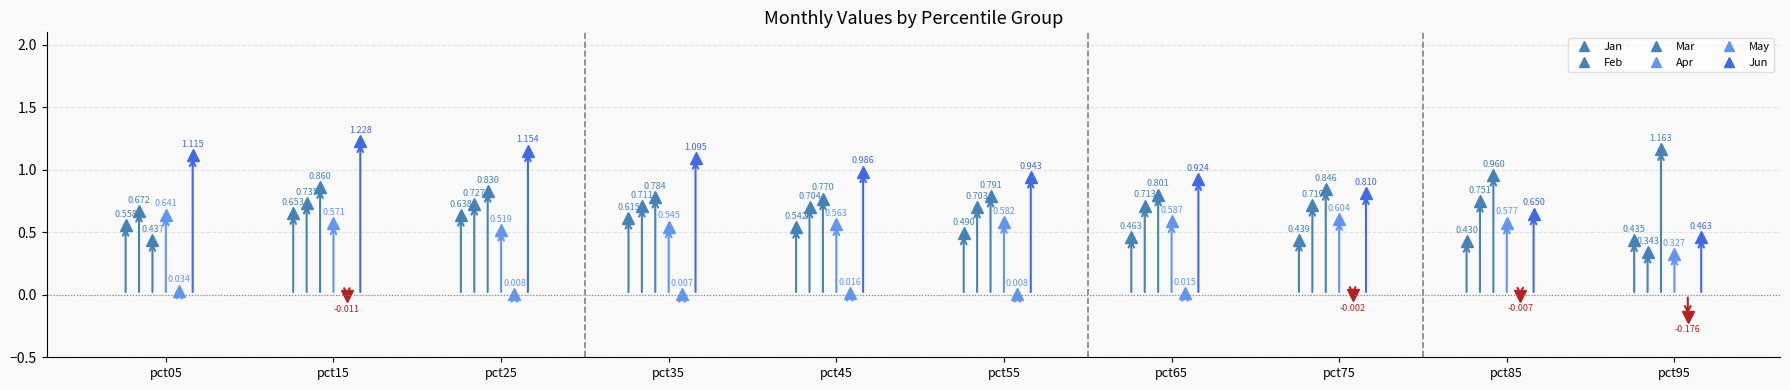

Does the chart display data point markers on the line(s)?

Yes